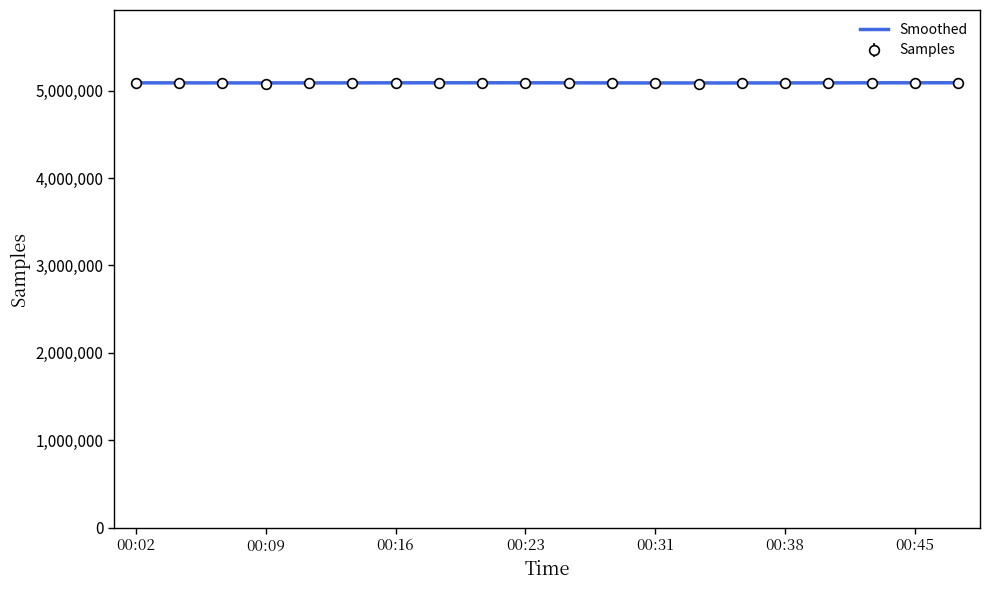

What is the smallest value displayed?

5075786.0